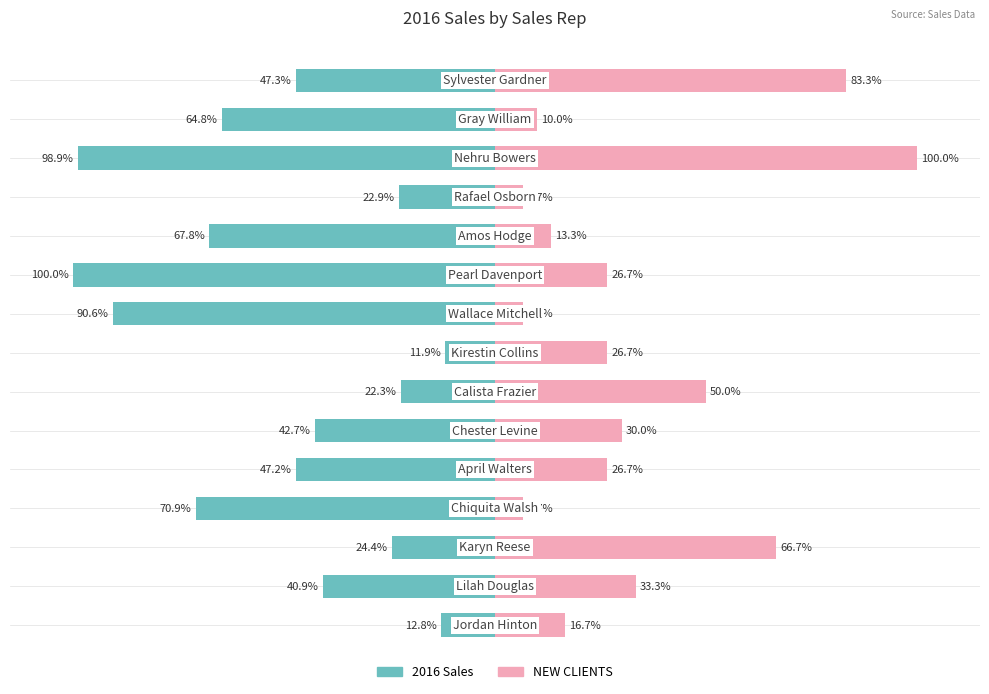

How many distinct data groups are displayed?

2